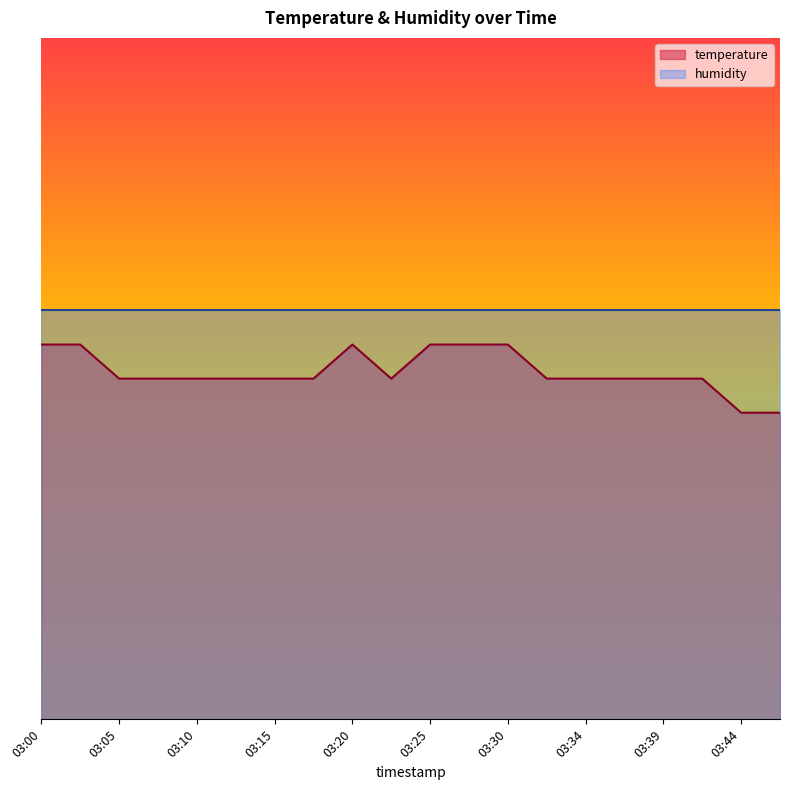

What is the sum of all values?

10.2